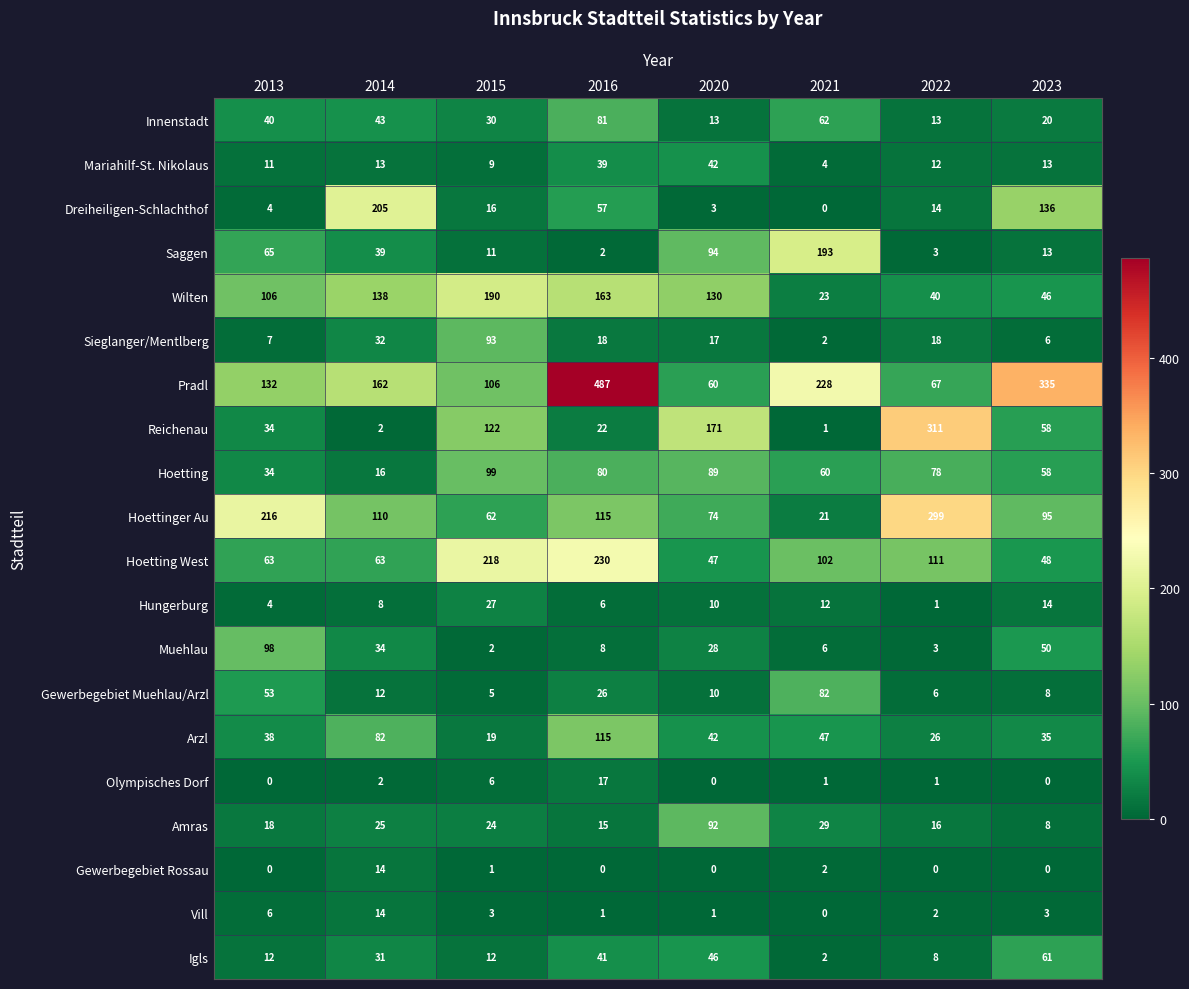

How many data points in Gewerbegebiet Rossau are above 0?

3